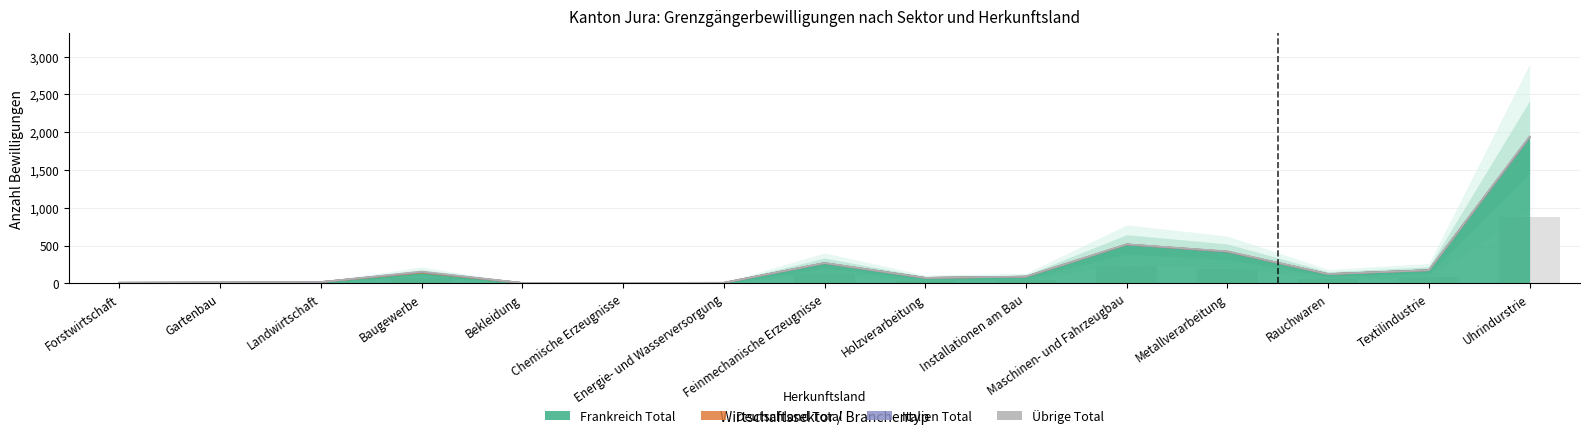

Is it true that Frankreich Total equals 361 at Feinmechanische Erzeugnisse?

False